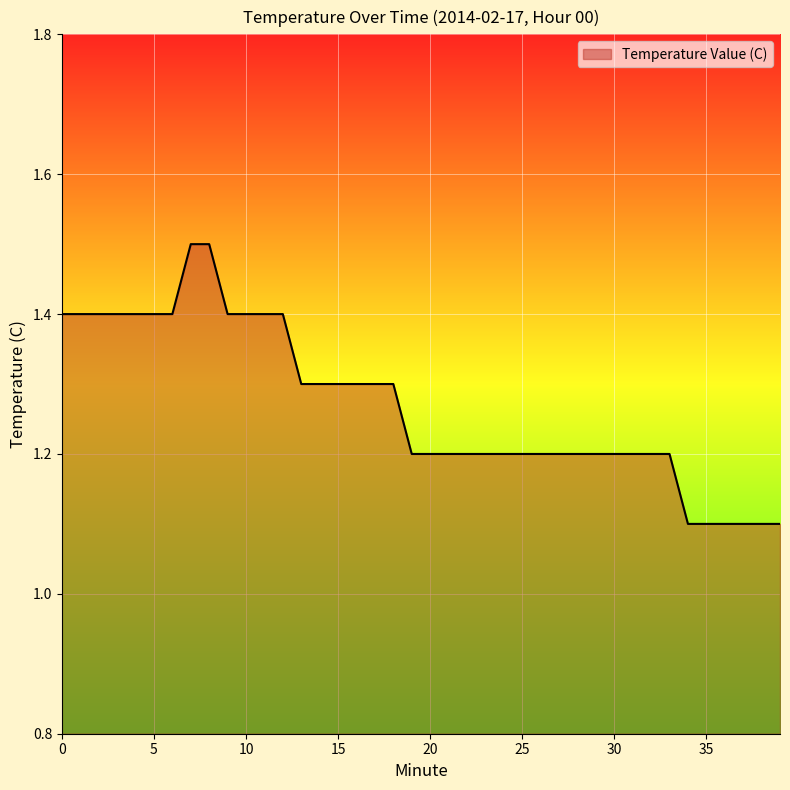

What is the minimum value shown in the chart?

1.1